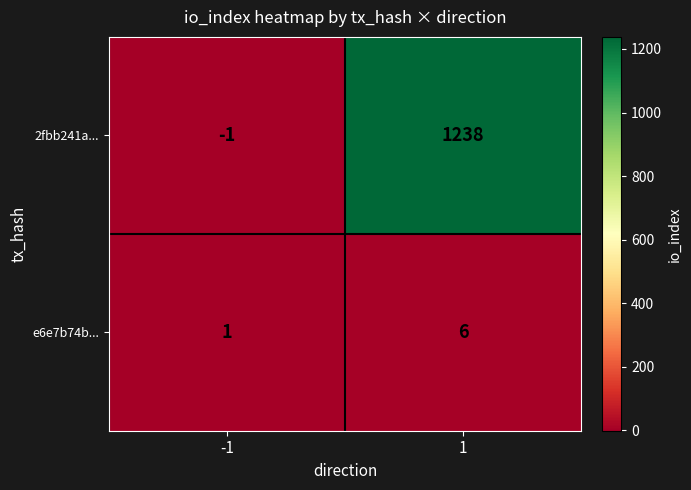

Rank the series by their average value, from lowest to highest.

e6e7b74b..., 2fbb241a...